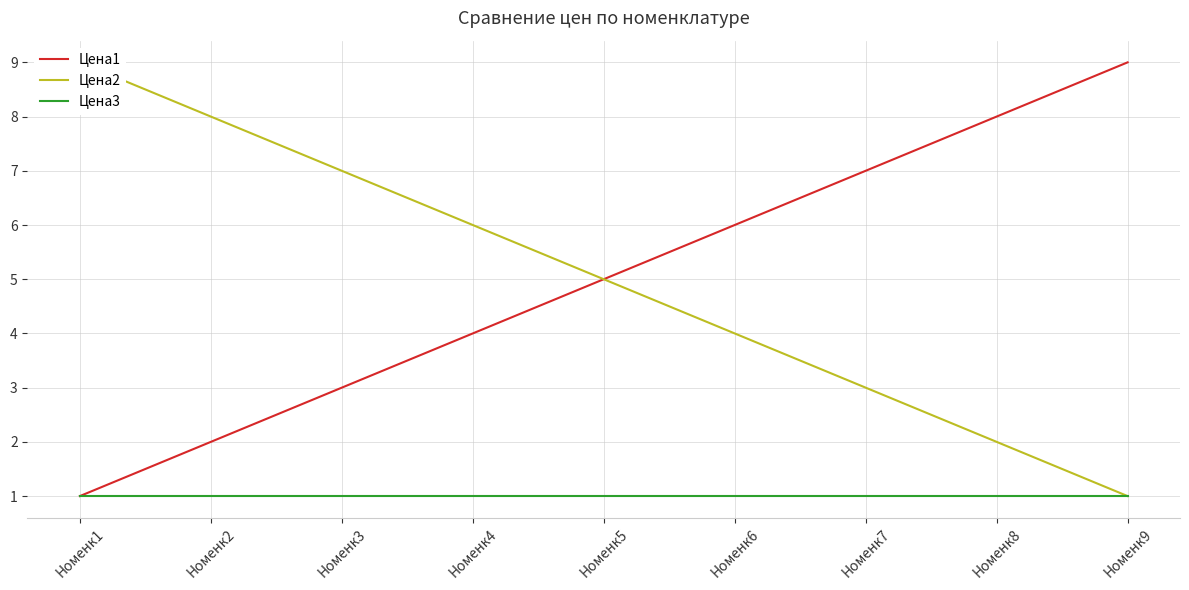

Is it true that Цена3 equals 2 at Номенк7?

False